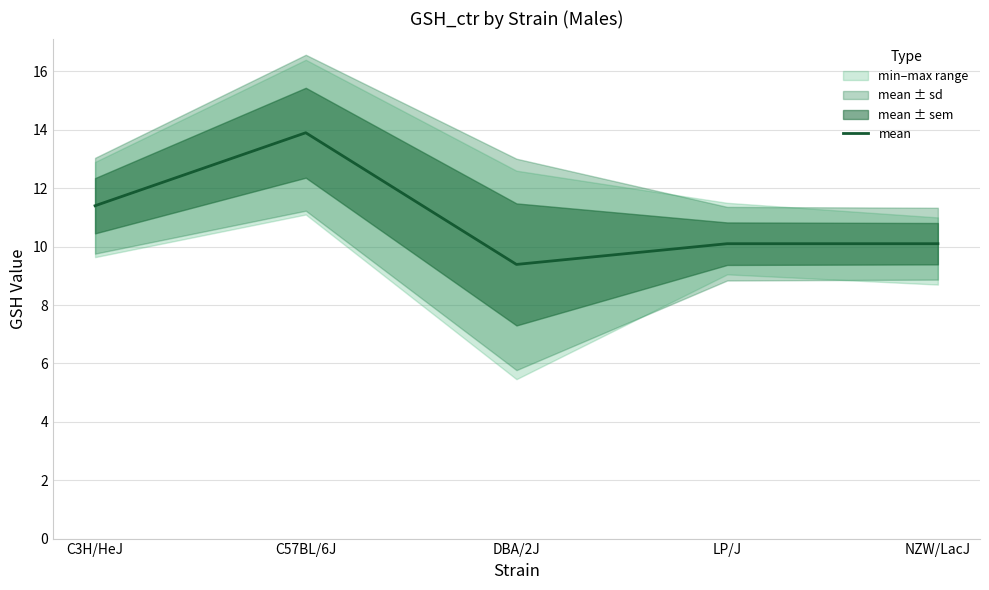

What is the label of the 4th point from the right?

C57BL/6J